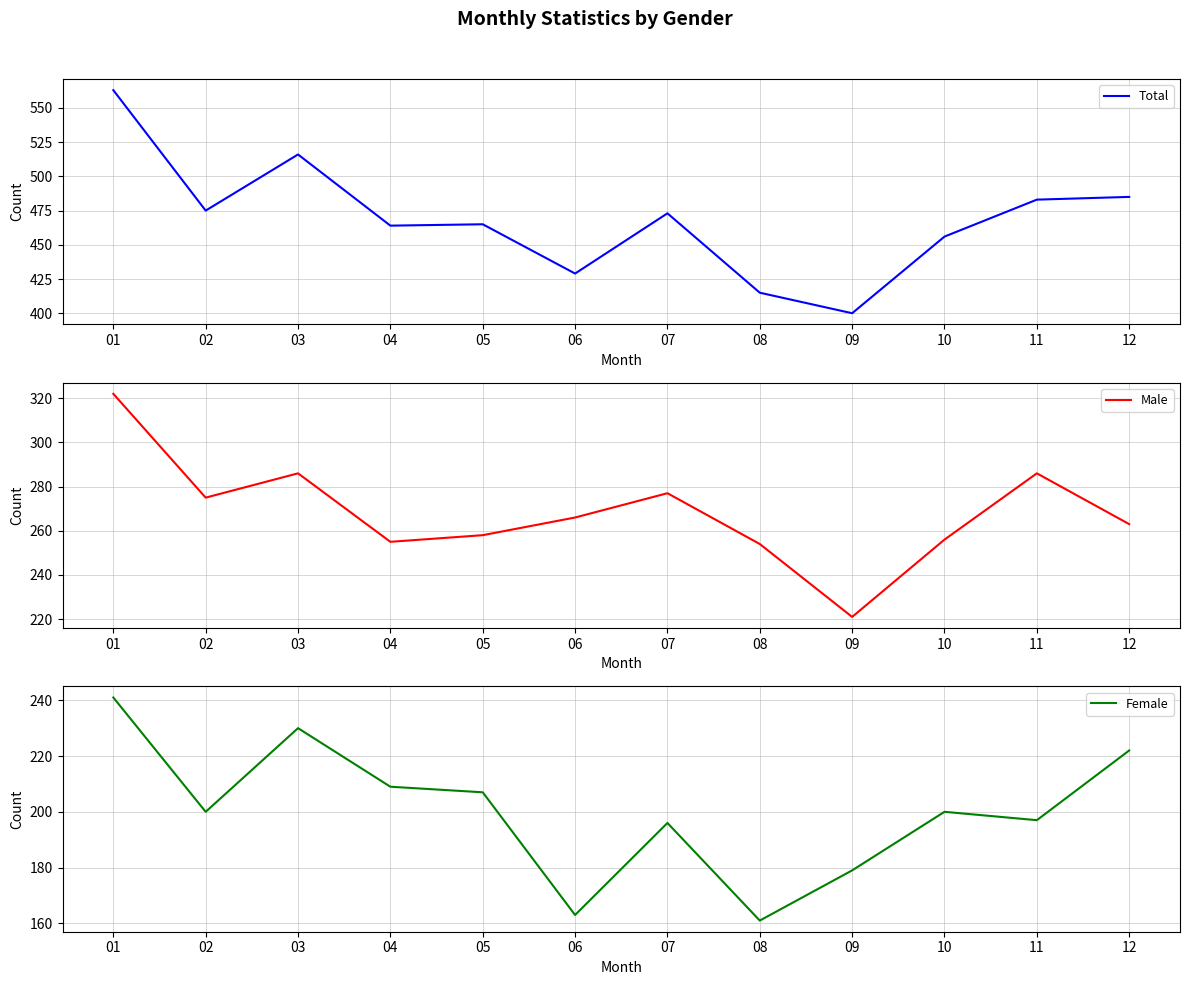

True or false: Female has a value of 222 at 12.

True